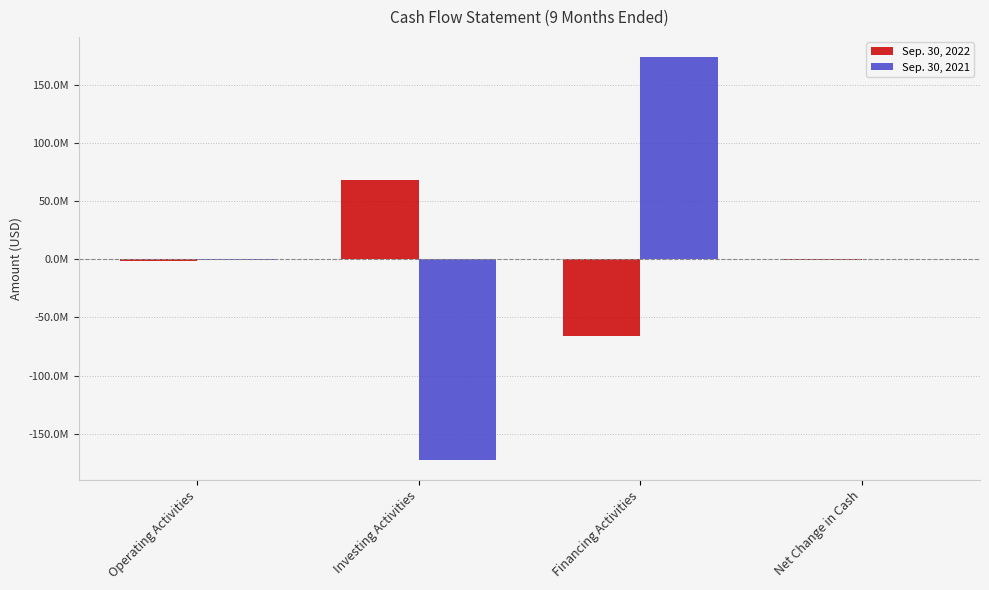

Is the value of Sep. 30, 2021 at Investing Activities greater than the value of Sep. 30, 2022 at Investing Activities?

No